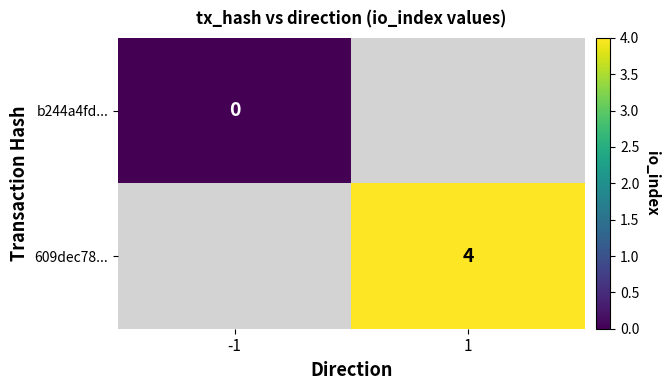

At which category does the chart reach its minimum across all series?

-1